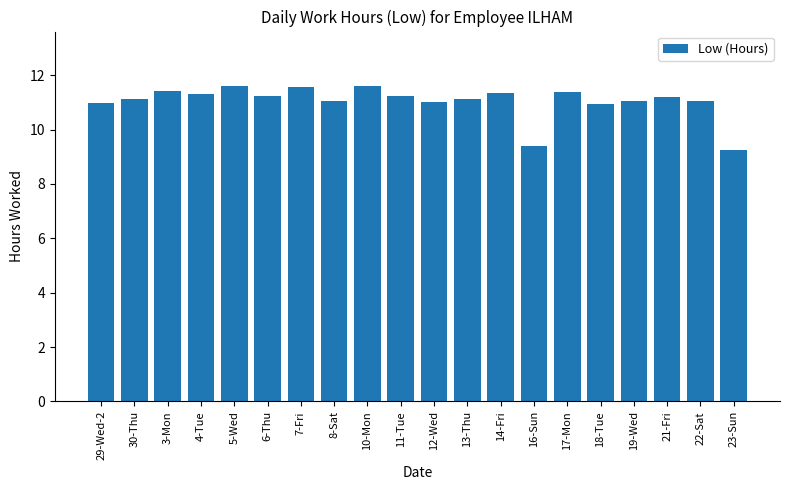

What position from the right is 6-Thu?

15